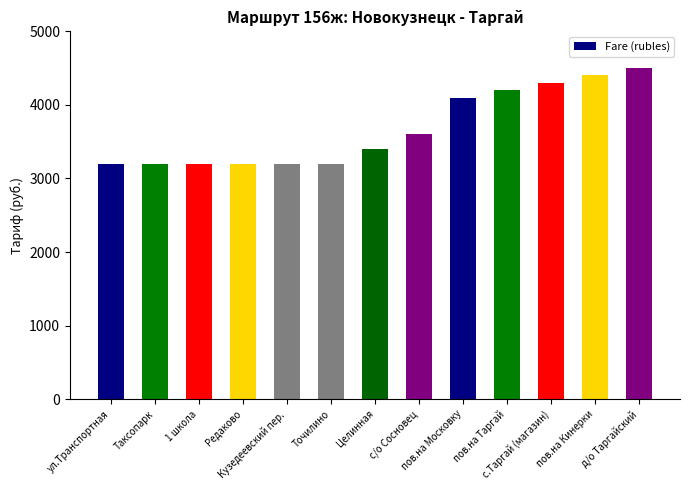

What is the greatest value displayed?

4500